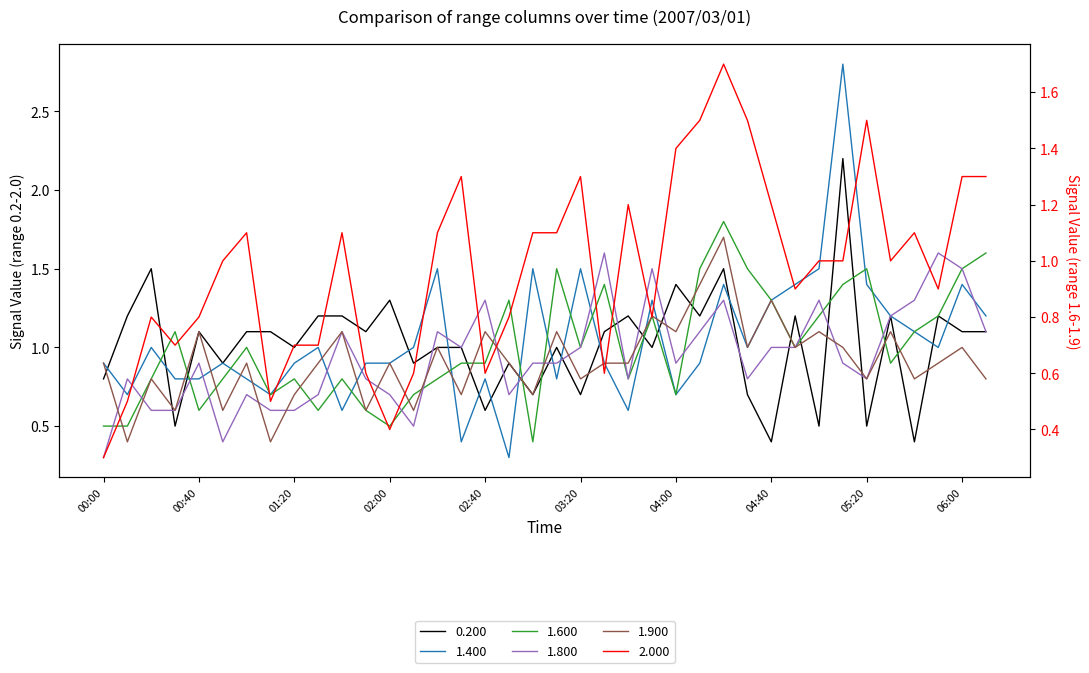

At which label does 1.600 first exceed 1?

00:30